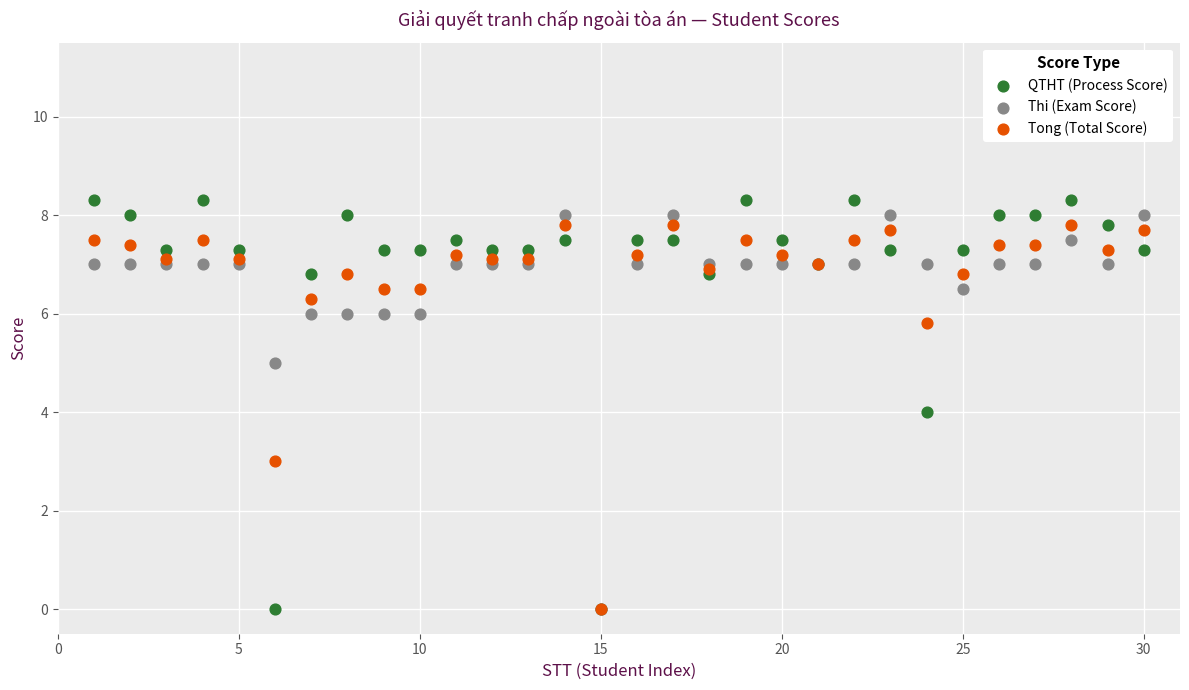

What are all the series names shown in the legend?

QTHT (Process Score), Thi (Exam Score), Tong (Total Score)